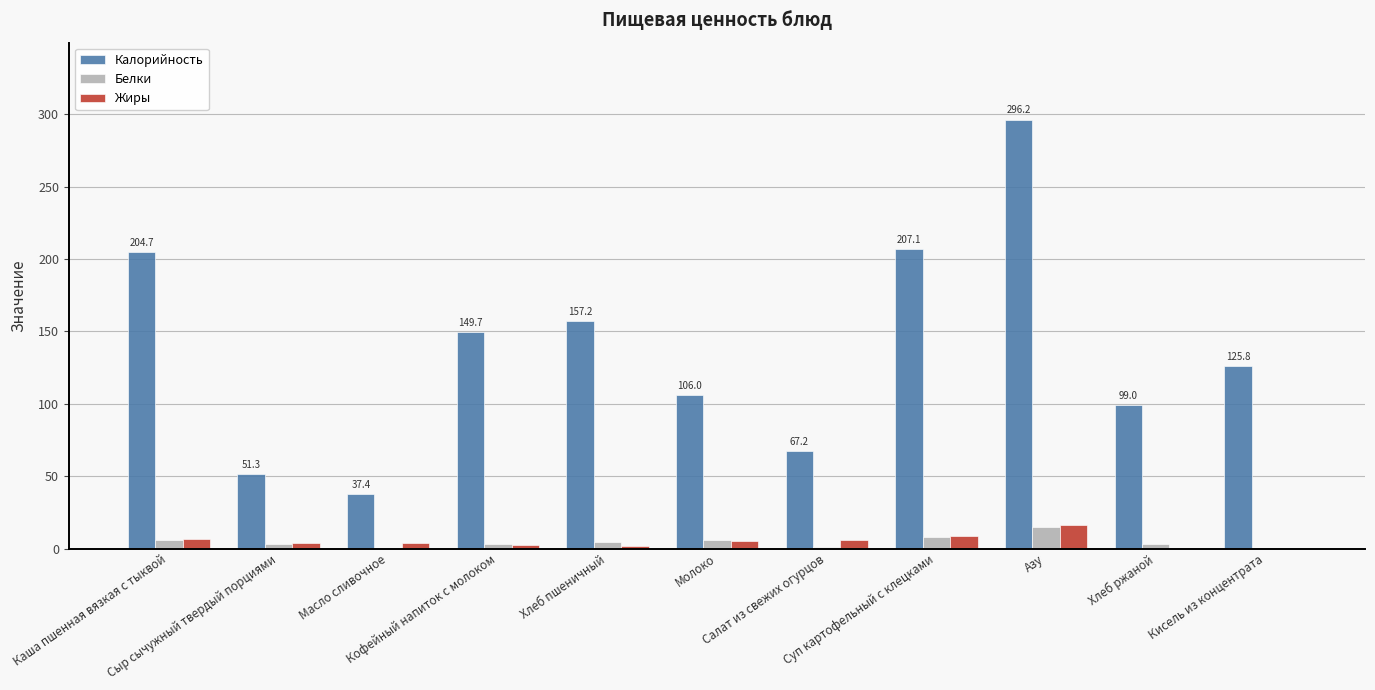

What is the total value across all series at Хлеб ржаной?

102.9